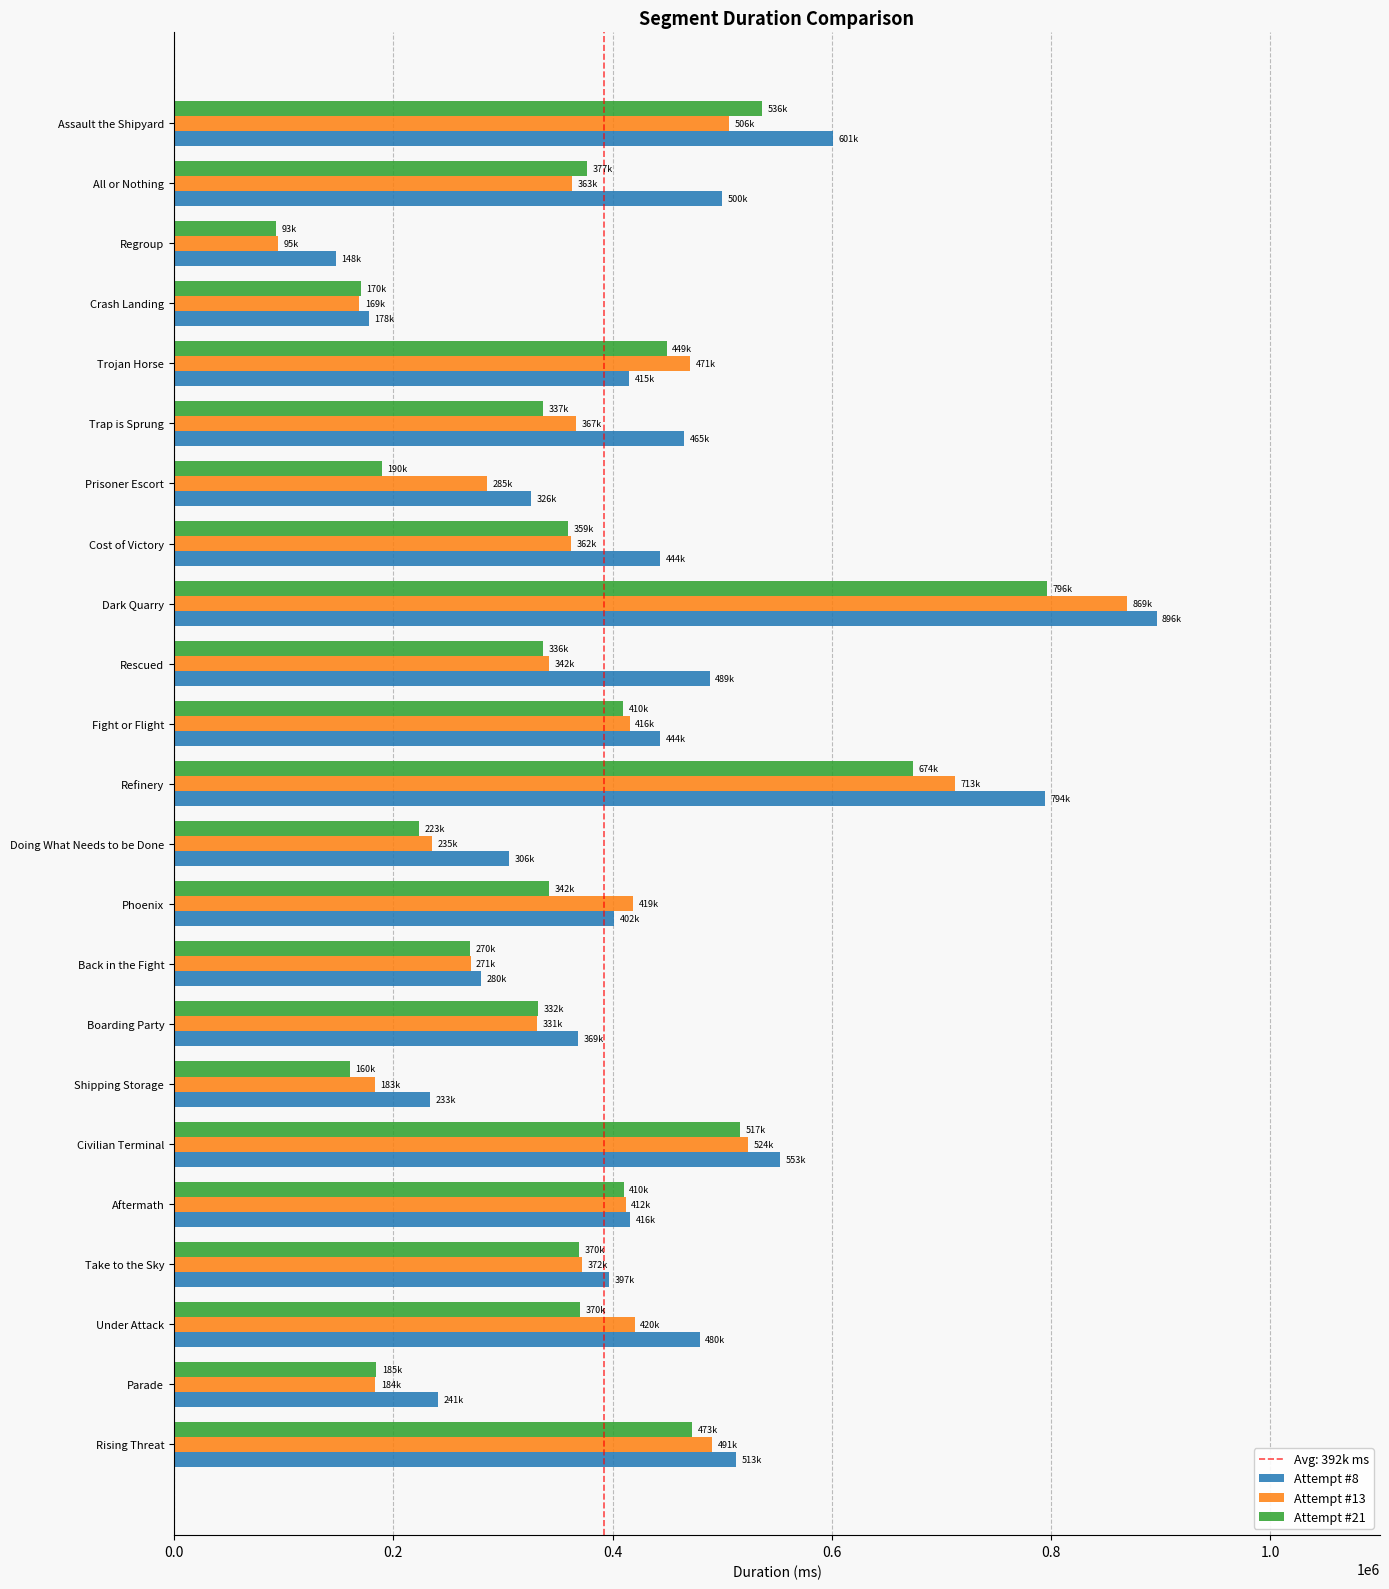

What is the average value of the Attempt #8 series?

429963